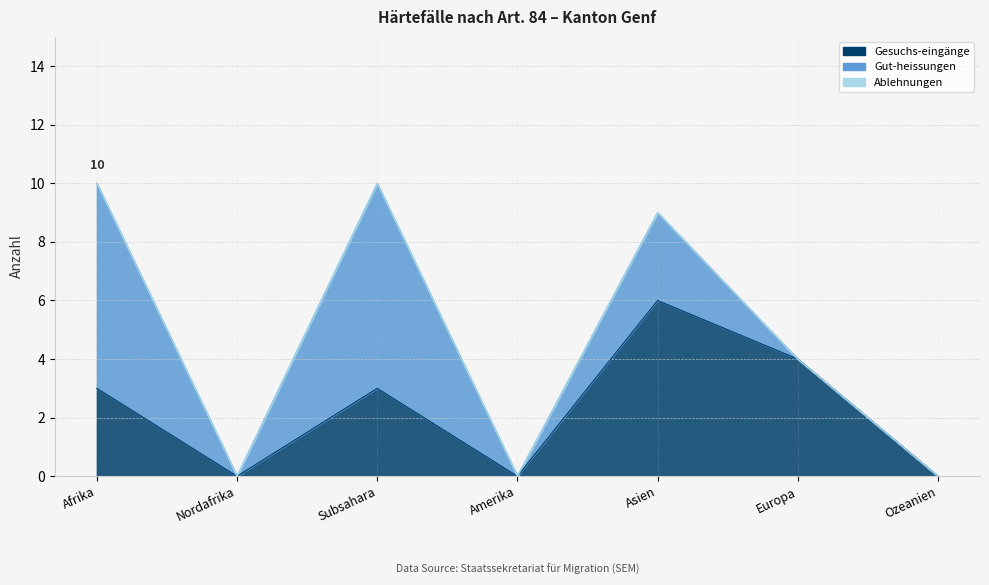

Rank the series by their maximum value, from lowest to highest.

Ablehnungen, Gesuchs-eingänge, Gut-heissungen